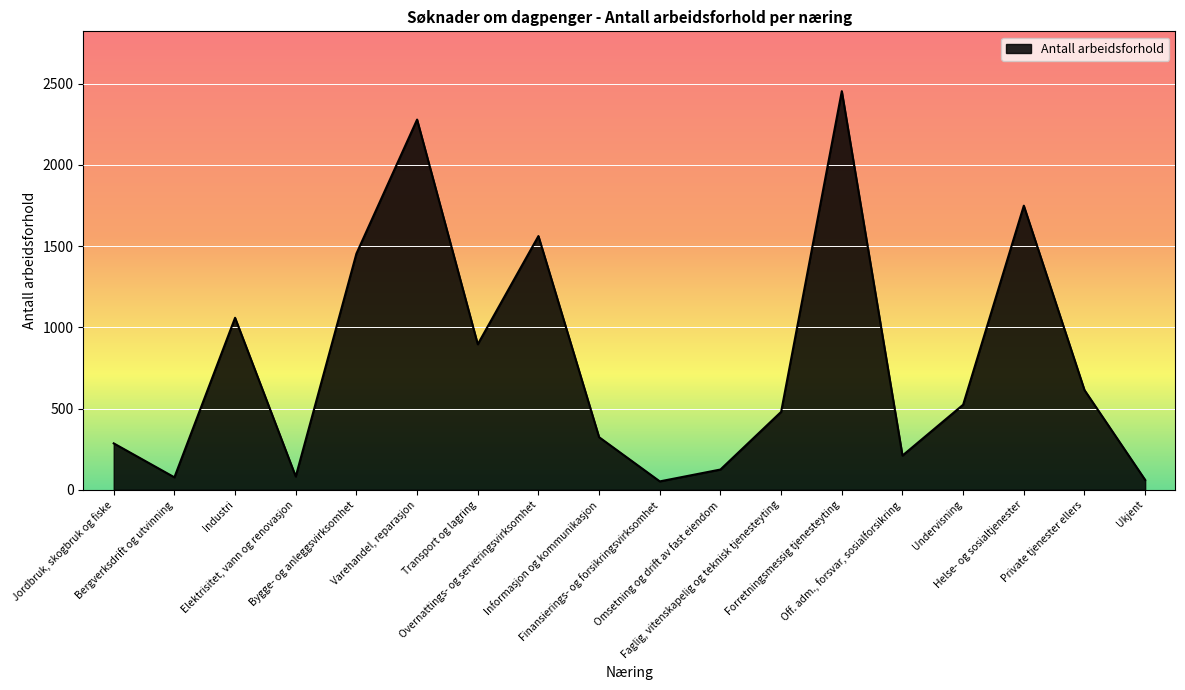

What is the maximum value shown in the chart?

2454